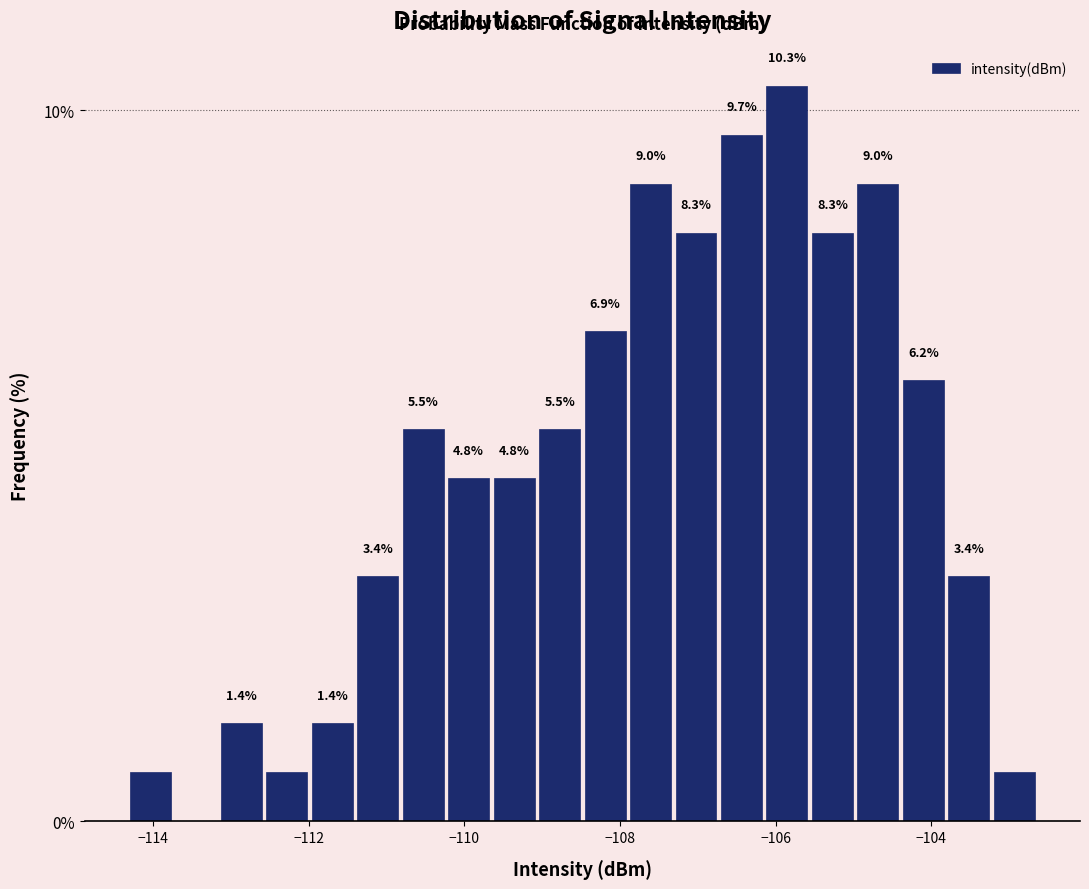

Around what value on the x-axis is the tallest bar? Give the approximate position of its centre, as read against the axis.

-105.8